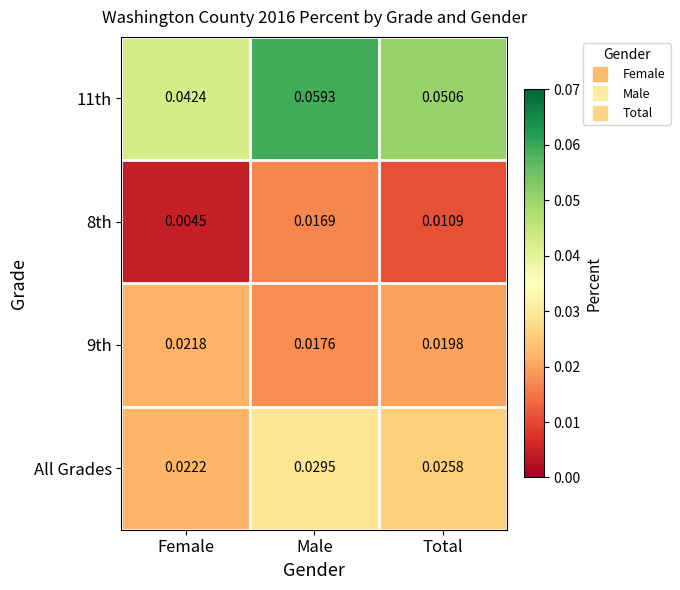

Rank the categories by All Grades value from highest to lowest.

Male, Total, Female